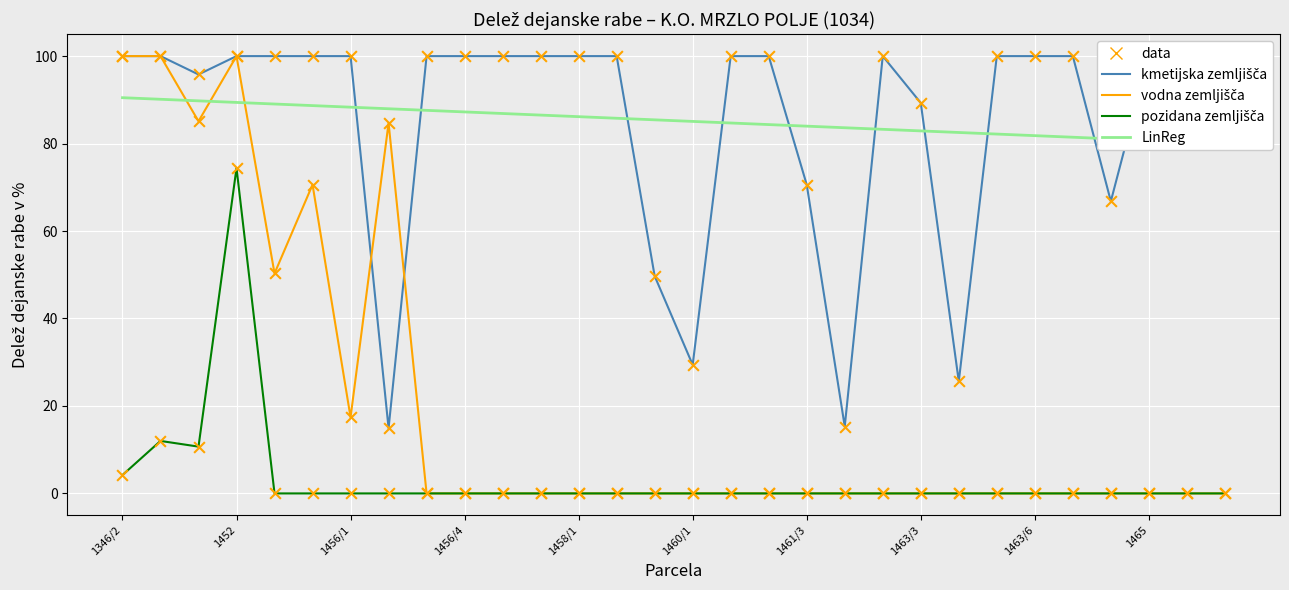

Which series has the largest total across all categories?

kmetijska zemljišča